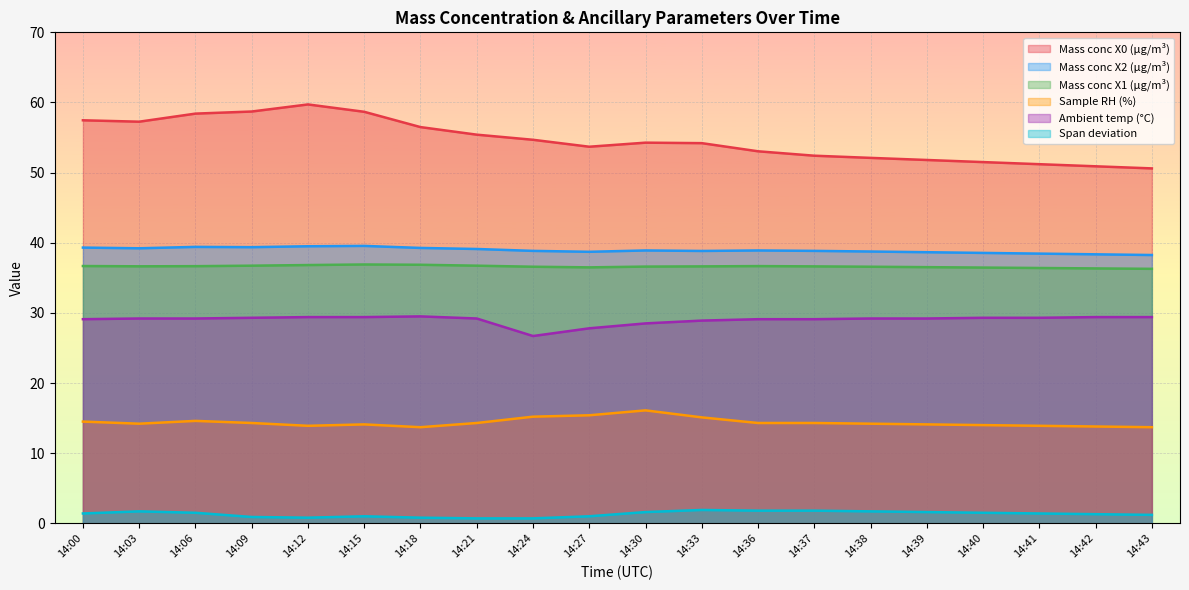

What is the lowest value of the Mass conc X1 (μg/m³) series?

36.3